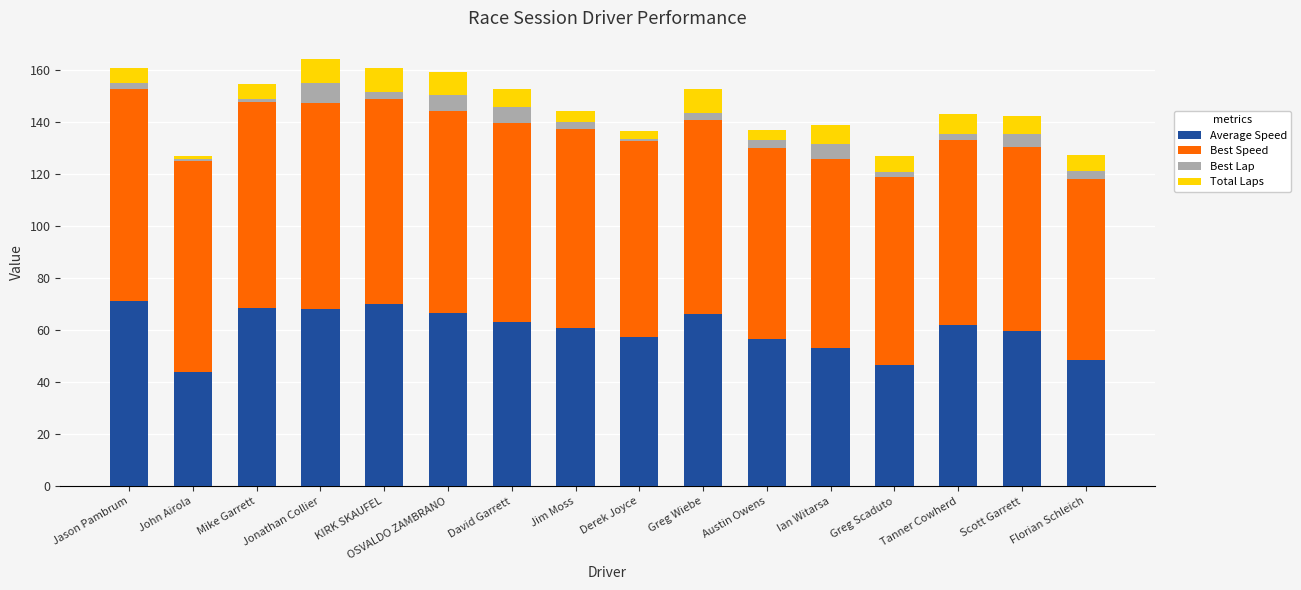

What is the difference between the second highest and minimum values in the Average Speed series?

26.1